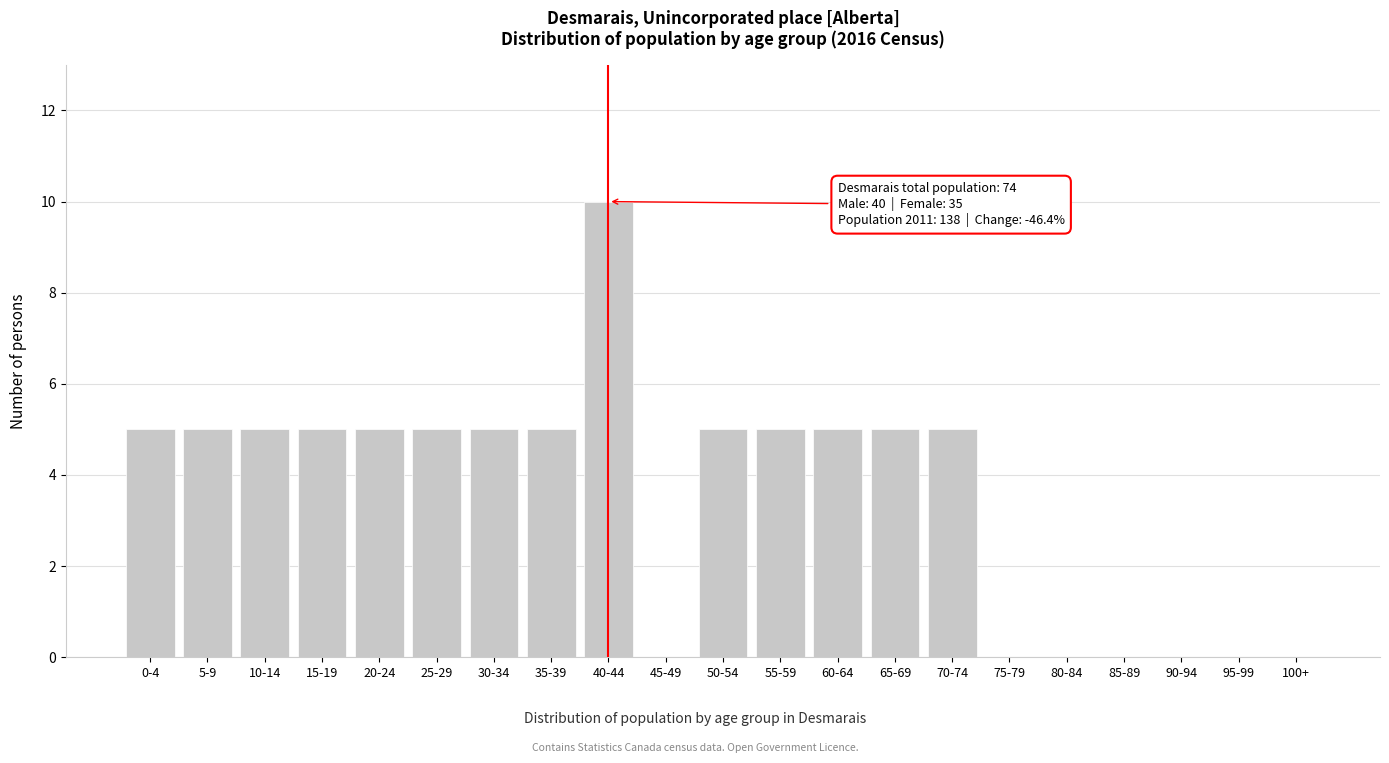

Reading right to left, list all the values displayed in this chart.

100+=0	95-99=0	90-94=0	85-89=0	80-84=0	75-79=0	70-74=5	65-69=5	60-64=5	55-59=5	50-54=5	45-49=0	40-44=10	35-39=5	30-34=5	25-29=5	20-24=5	15-19=5	10-14=5	5-9=5	0-4=5